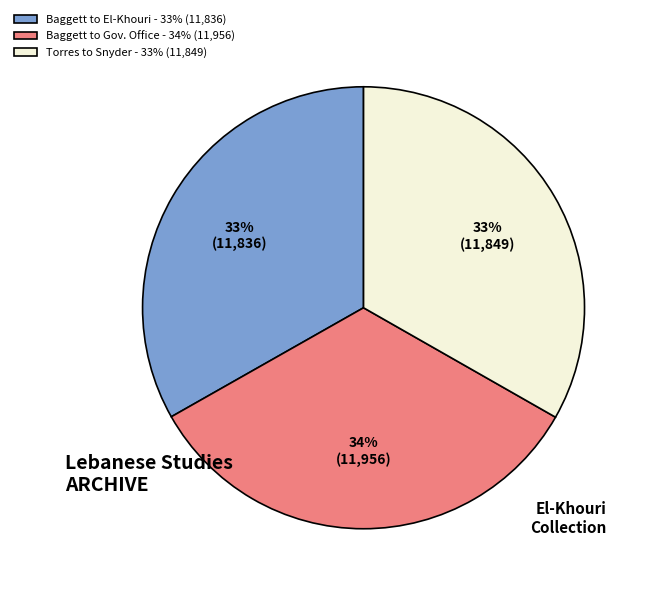

To the nearest percent, what is the average slice percentage?

33%